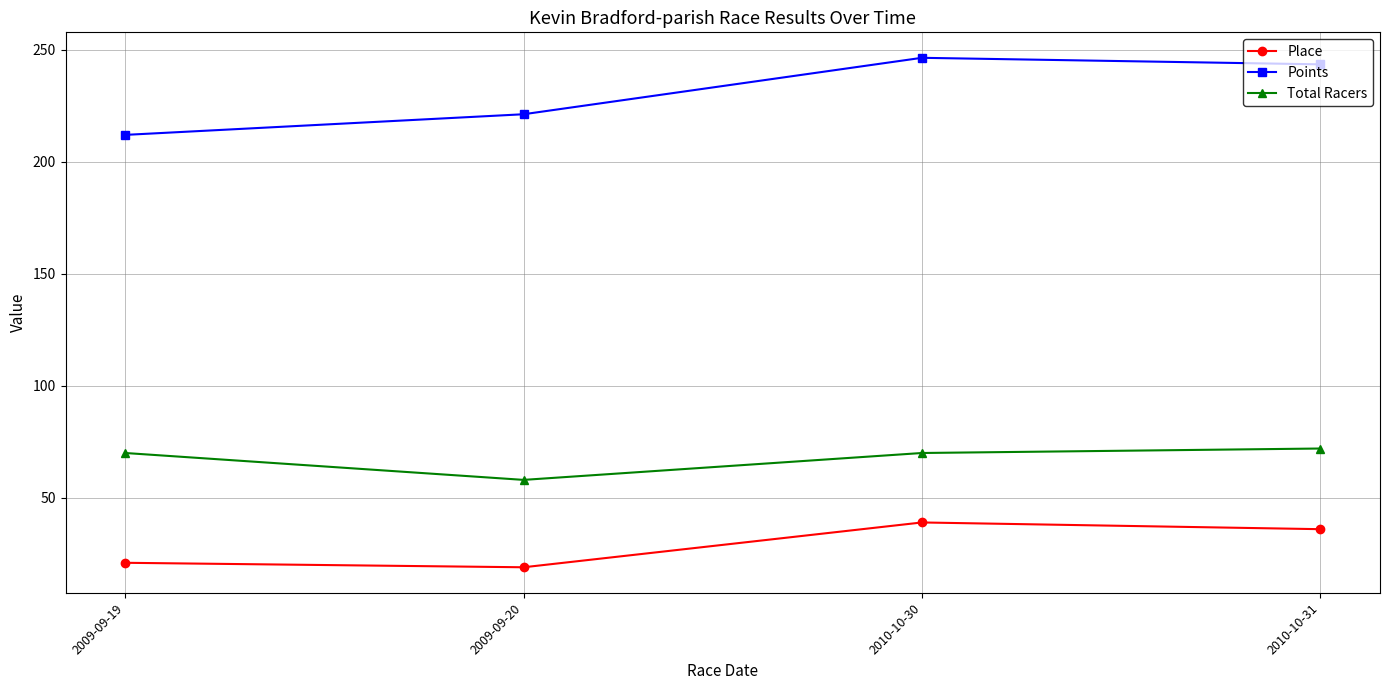

What are all the series names shown in the legend?

Place, Points, Total Racers